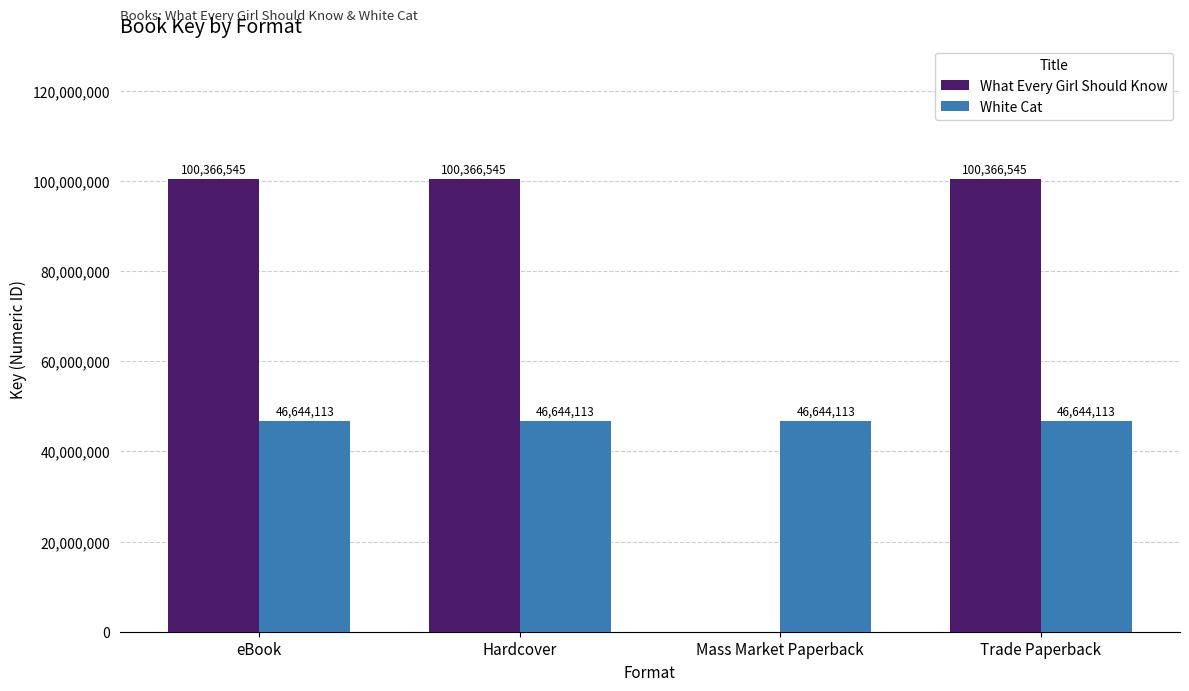

Does the chart contain stacked bars?

No